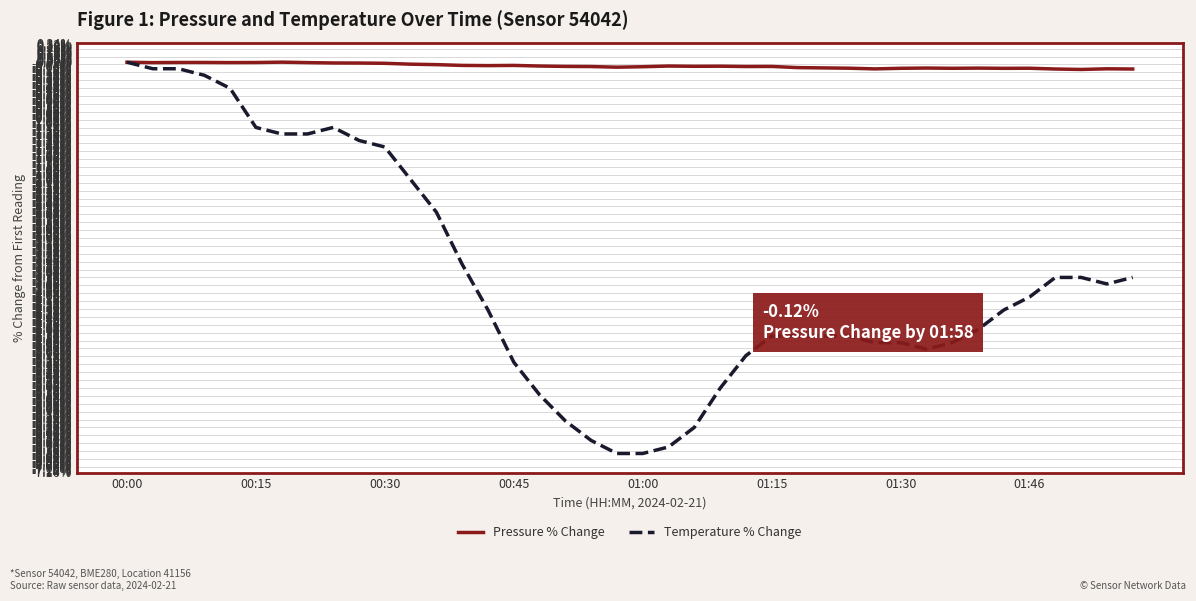

What is the smallest value displayed?

-6.8